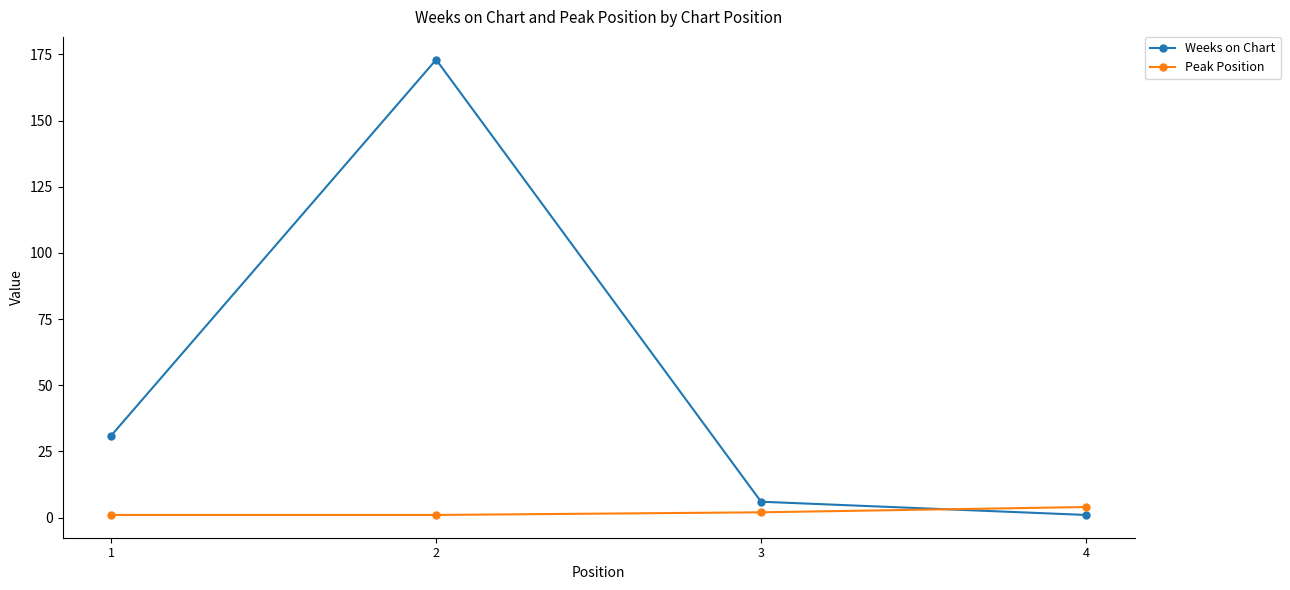

Which series has the largest range (max minus min)?

Weeks on Chart